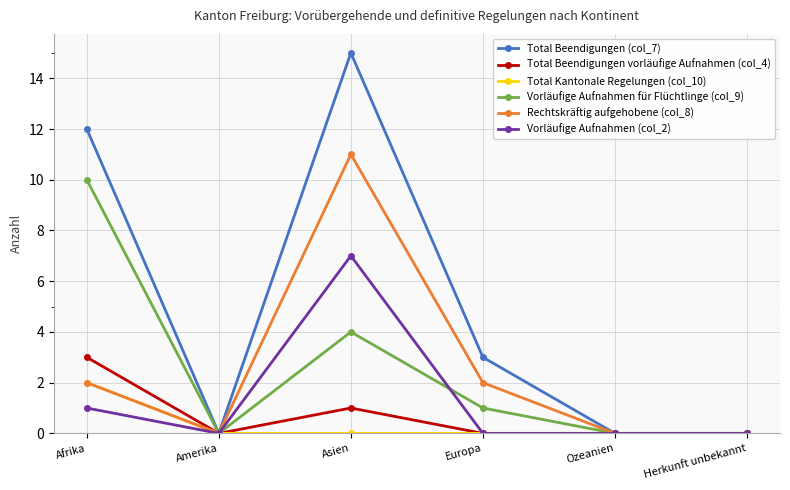

Which series has the largest total across all categories?

Total Beendigungen (col_7)